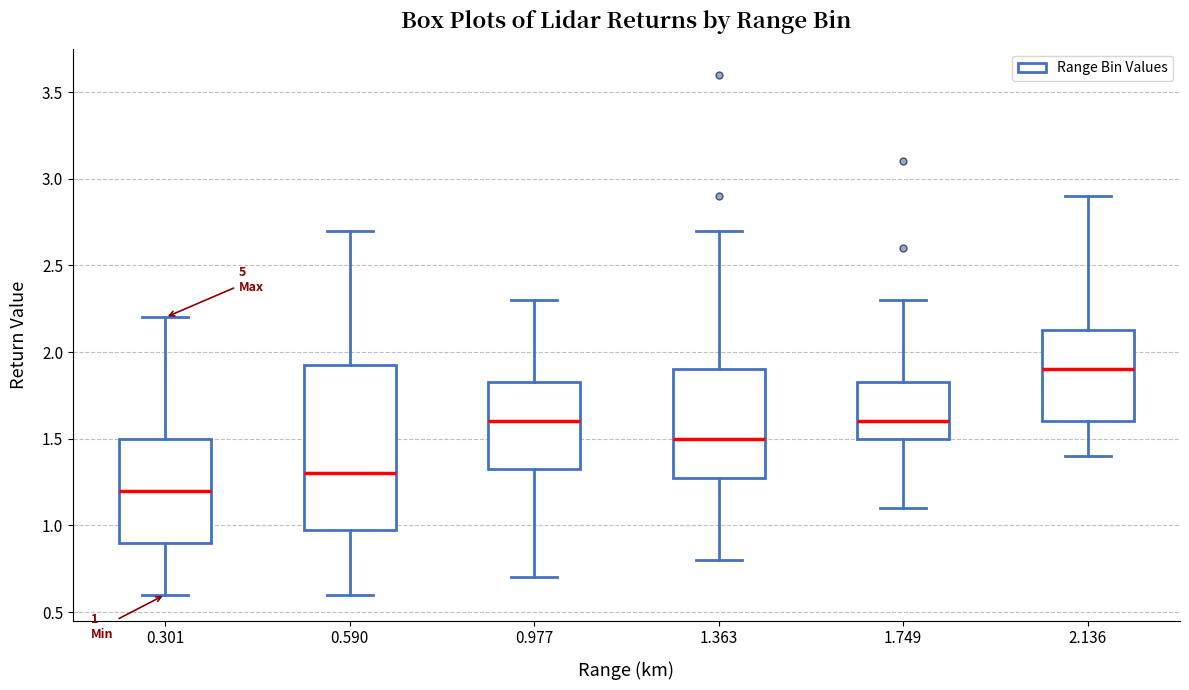

Which box's median line is the highest?

2.136